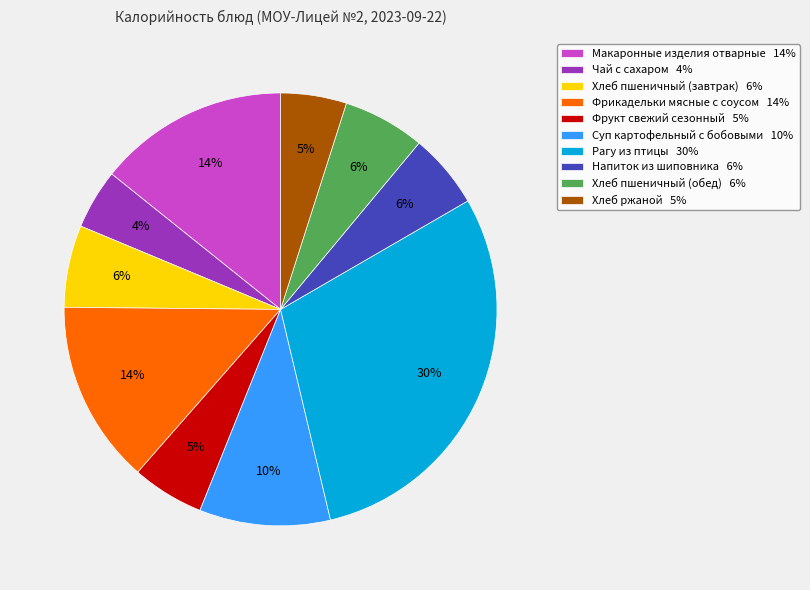

What percentage is the Хлеб пшеничный (завтрак) slice, to the nearest percent?

6%